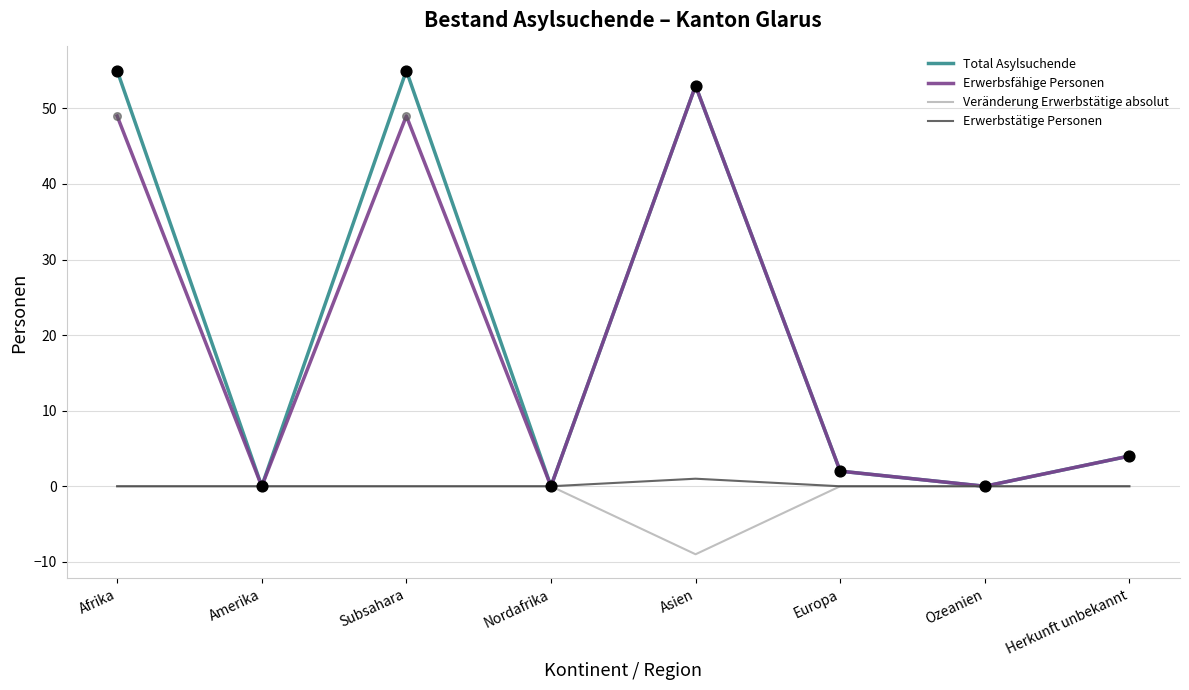

Which series has the largest total across all categories?

Total Asylsuchende